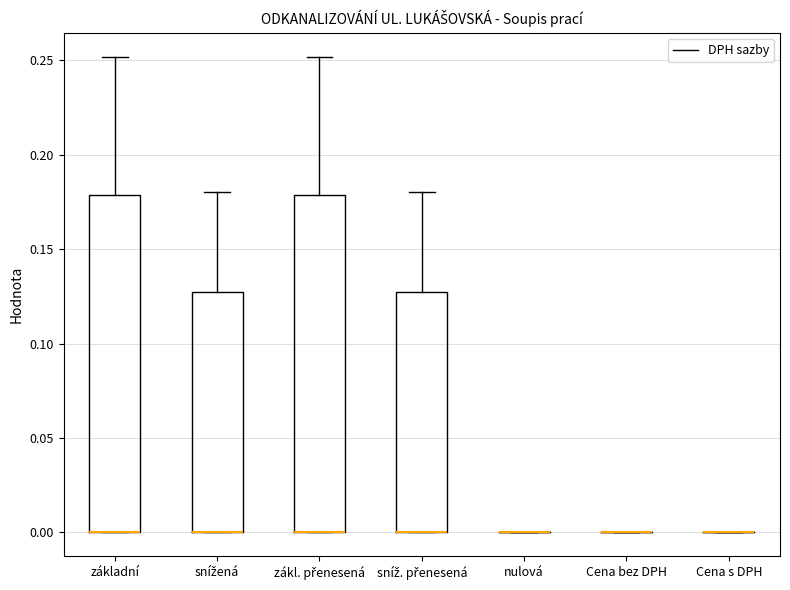

Reading left to right, read every box against the y-axis: the position of its median line, the range the box covers, and the ends of its whiskers. The values are not printed on the chart, so give them approximately, as read against the axis.

základní: median 0.00 (drawn on the box's lower edge), box 0.00 to 0.18, whiskers 0.00 to 0.25
snížená: median 0.00 (drawn on the box's lower edge), box 0.00 to 0.13, whiskers 0.00 to 0.18
zákl. přenesená: median 0.00 (drawn on the box's lower edge), box 0.00 to 0.18, whiskers 0.00 to 0.25
sníž. přenesená: median 0.00 (drawn on the box's lower edge), box 0.00 to 0.13, whiskers 0.00 to 0.18
nulová: box collapsed to a line at 0.00, whiskers 0.00 to 0.00
Cena bez DPH: box collapsed to a line at 0.00, whiskers 0.00 to 0.00
Cena s DPH: box collapsed to a line at 0.00, whiskers 0.00 to 0.00